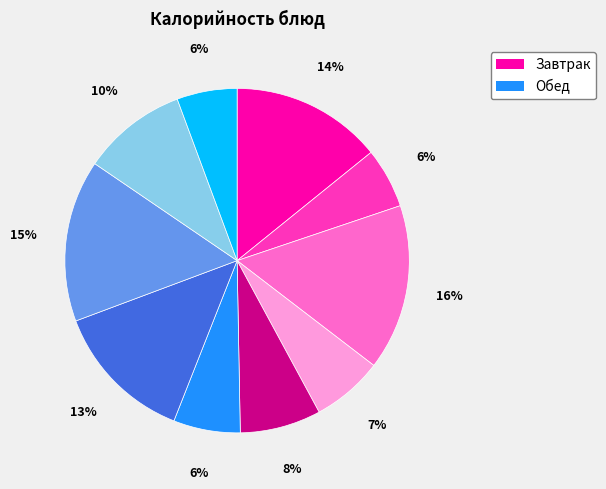

To the nearest percent, what is the difference between the largest and smallest slice percentages?

10%